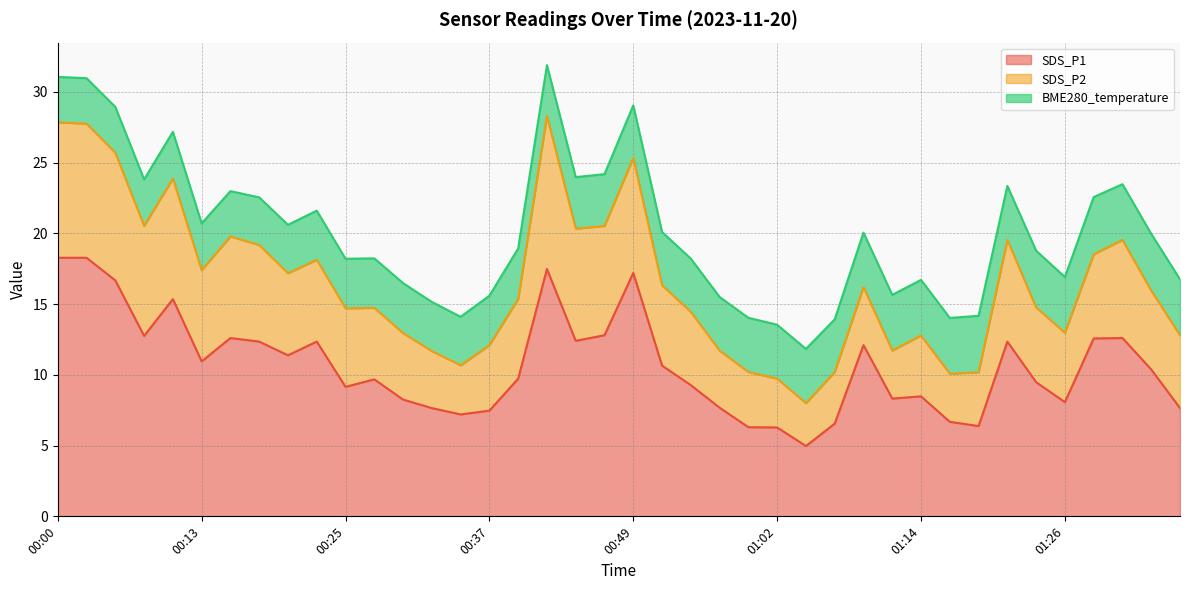

In SDS_P1, how many points are lower than both neighbors (excluding endpoints)?

10